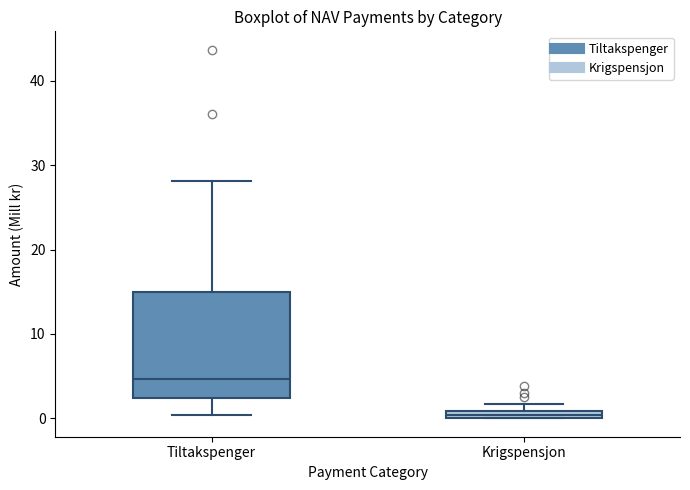

Where is the lower edge of the box for Tiltakspenger on the y-axis? The values are not printed on the chart, so give them approximately, as read against the axis.

2